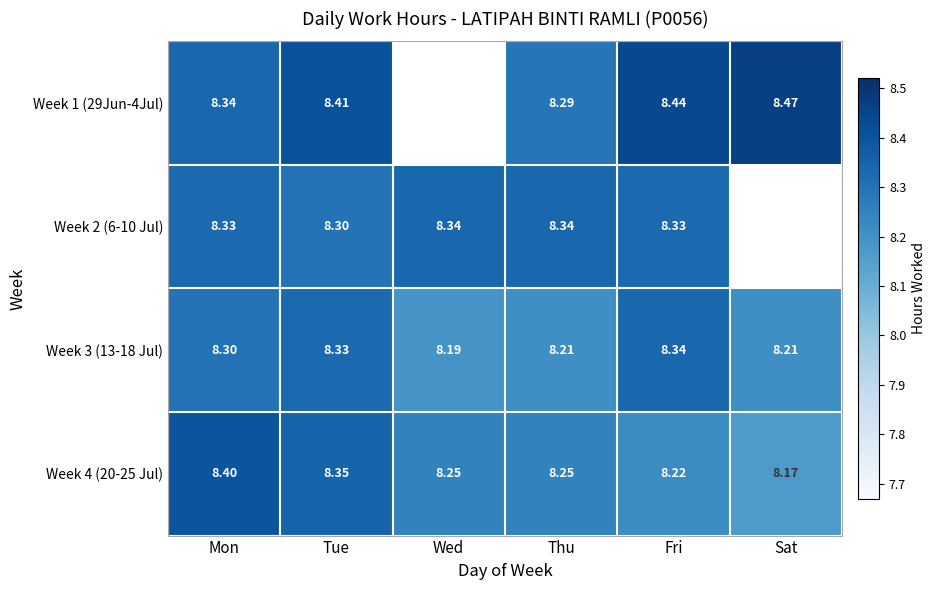

Where is Week 3 (13-18 Jul) nearest to the value 8?

Wed